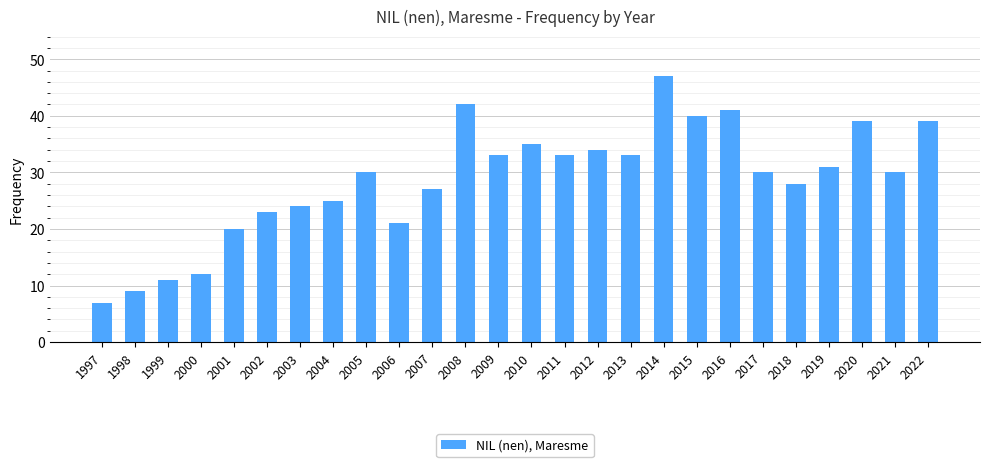

How many bars are there in total?

26